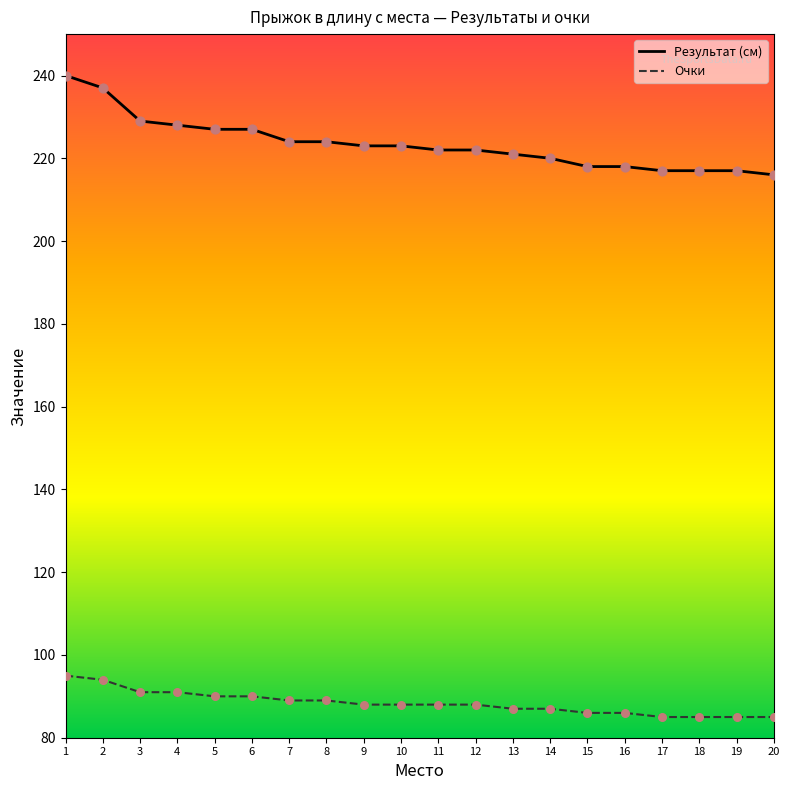

What is the difference between the highest and lowest values at 17?

132